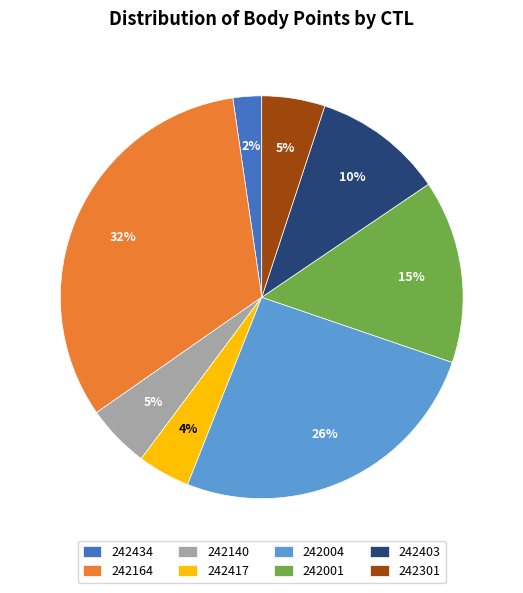

To the nearest percent, what is the difference between the 242403 and 242164 slice percentages?

22%